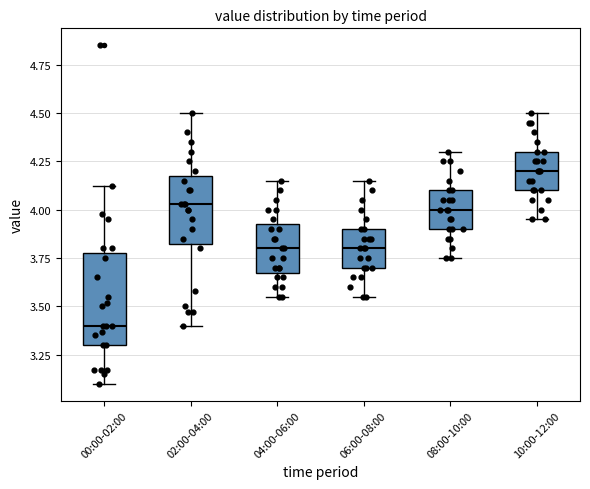

Reading left to right, read every box against the y-axis: the position of its median line, the range the box covers, and the ends of its whiskers. The values are not printed on the chart, so give them approximately, as read against the axis.

00:00-02:00: median 3.40, box 3.30 to 3.80, whiskers 3.10 to 4.10
02:00-04:00: median 4.05, box 3.85 to 4.20, whiskers 3.40 to 4.50
04:00-06:00: median 3.80, box 3.70 to 3.95, whiskers 3.55 to 4.15
06:00-08:00: median 3.80, box 3.70 to 3.90, whiskers 3.55 to 4.15
08:00-10:00: median 4.00, box 3.90 to 4.10, whiskers 3.75 to 4.30
10:00-12:00: median 4.20, box 4.10 to 4.30, whiskers 3.95 to 4.50